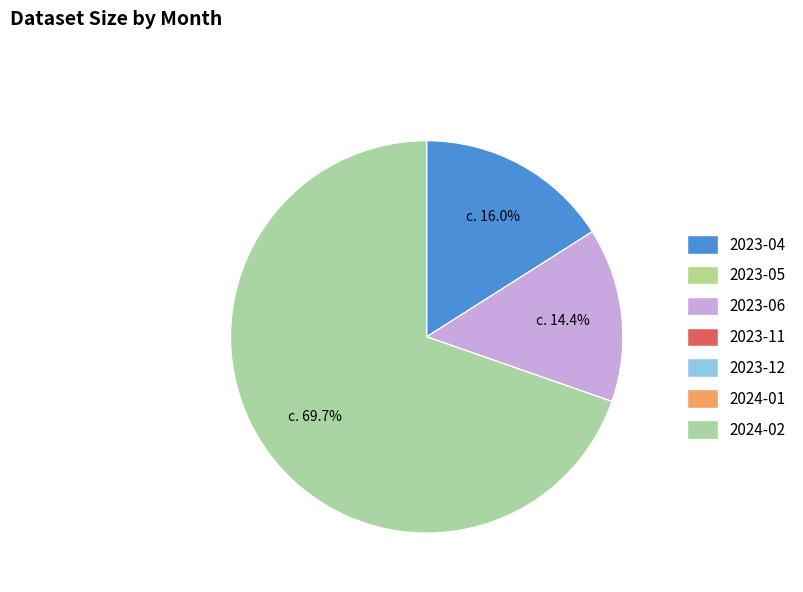

What portion of the pie excludes 2023-06?

85.6%